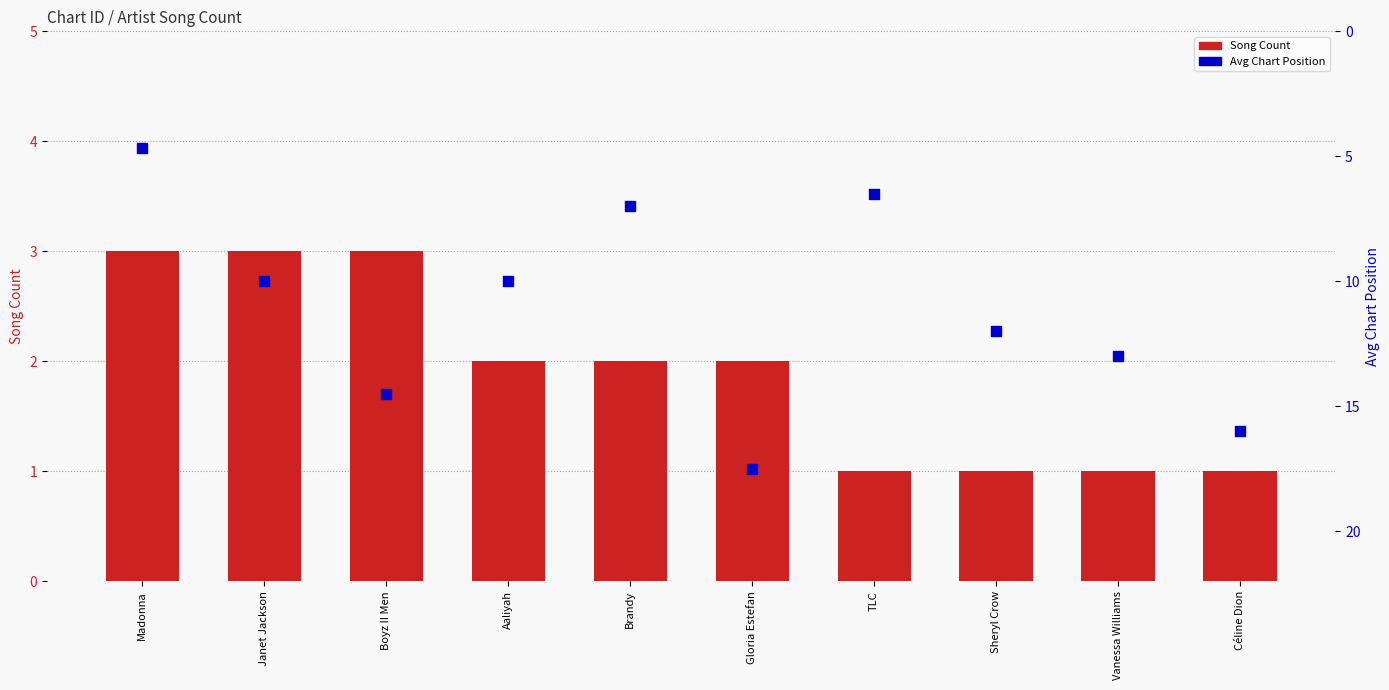

What are all the series names shown in the legend?

Song Count, Avg Chart Position